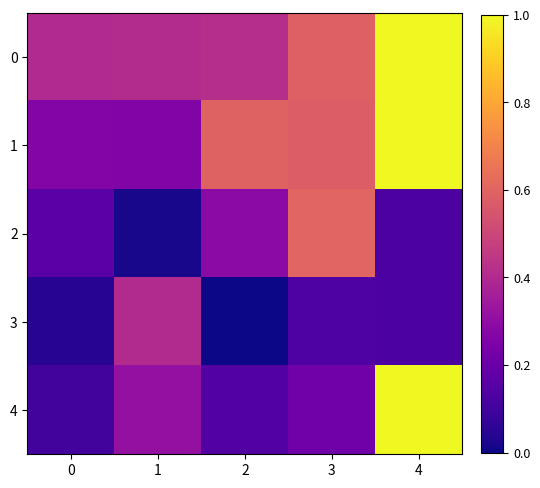

Rank the series at 1 from highest to lowest value.

0, 3, 4, 1, 2